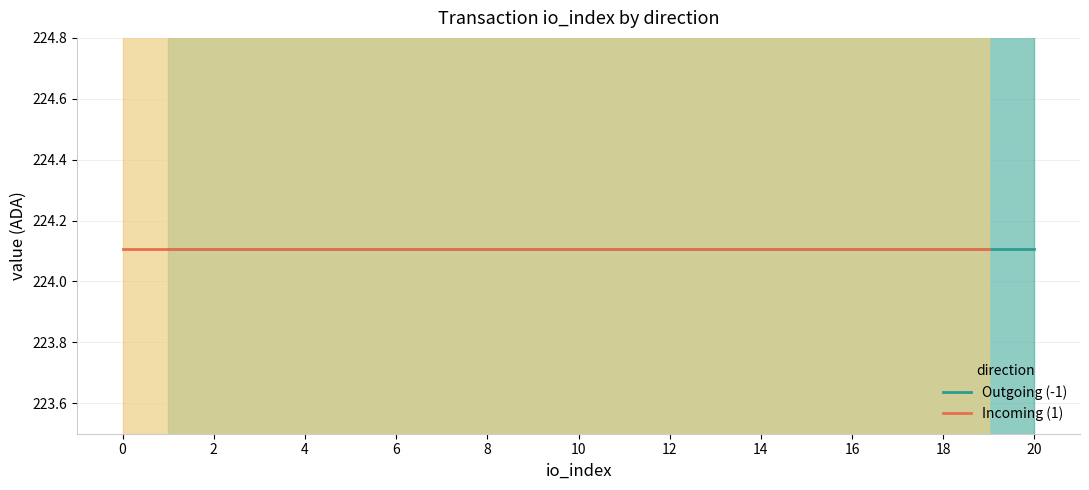

True or false: Incoming (1) has more than 1 points higher than both neighbors.

False